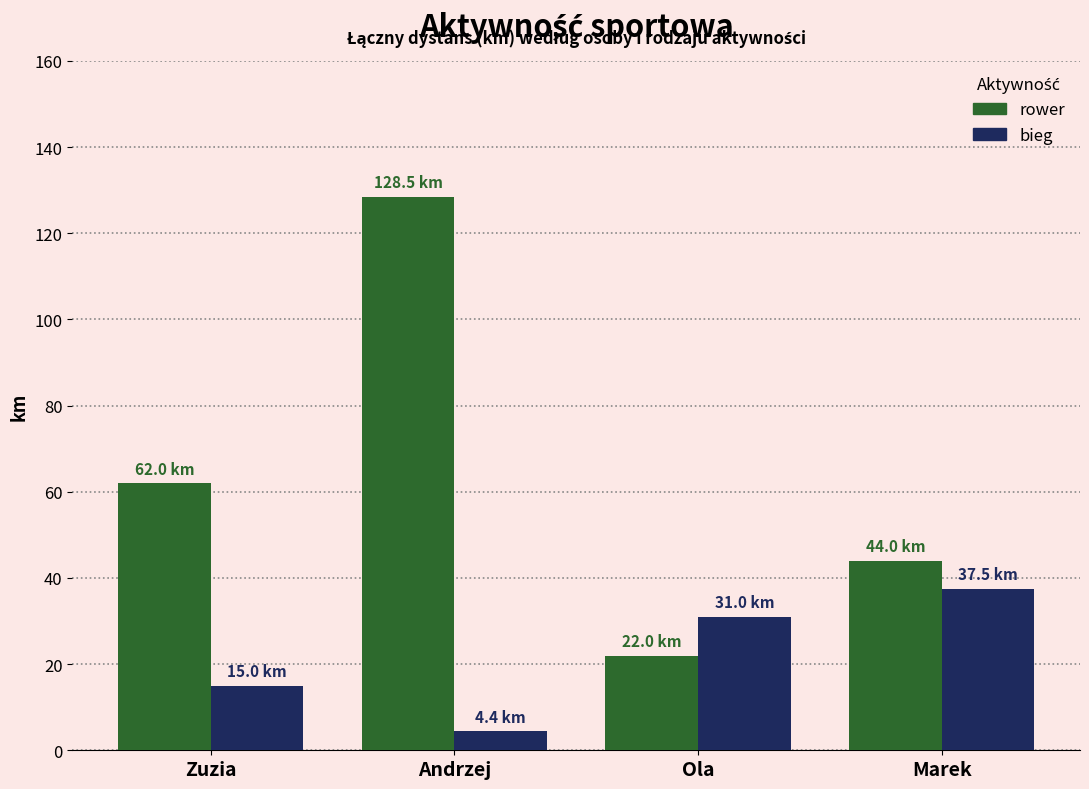

True or false: rower has a value of 22.0 at Ola.

True